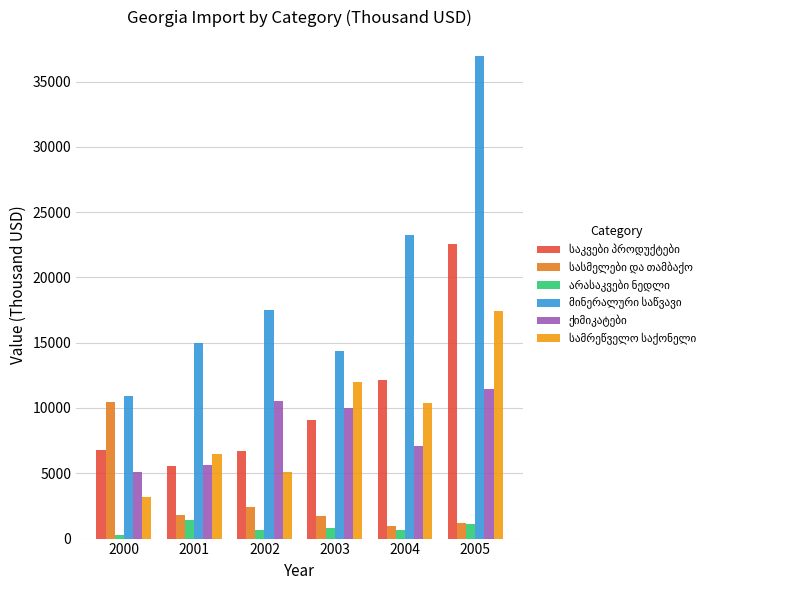

Which label corresponds to the largest value in the chart?

2005